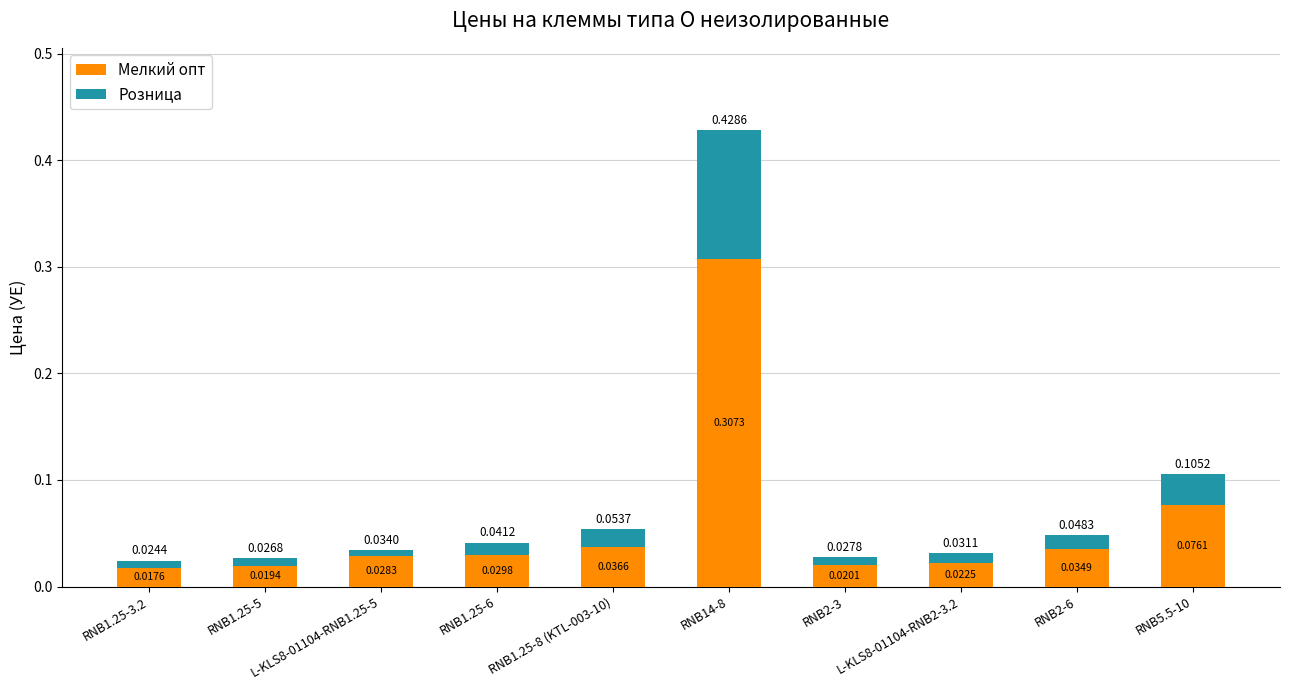

At which category is the sum across all series the highest?

RNB14-8